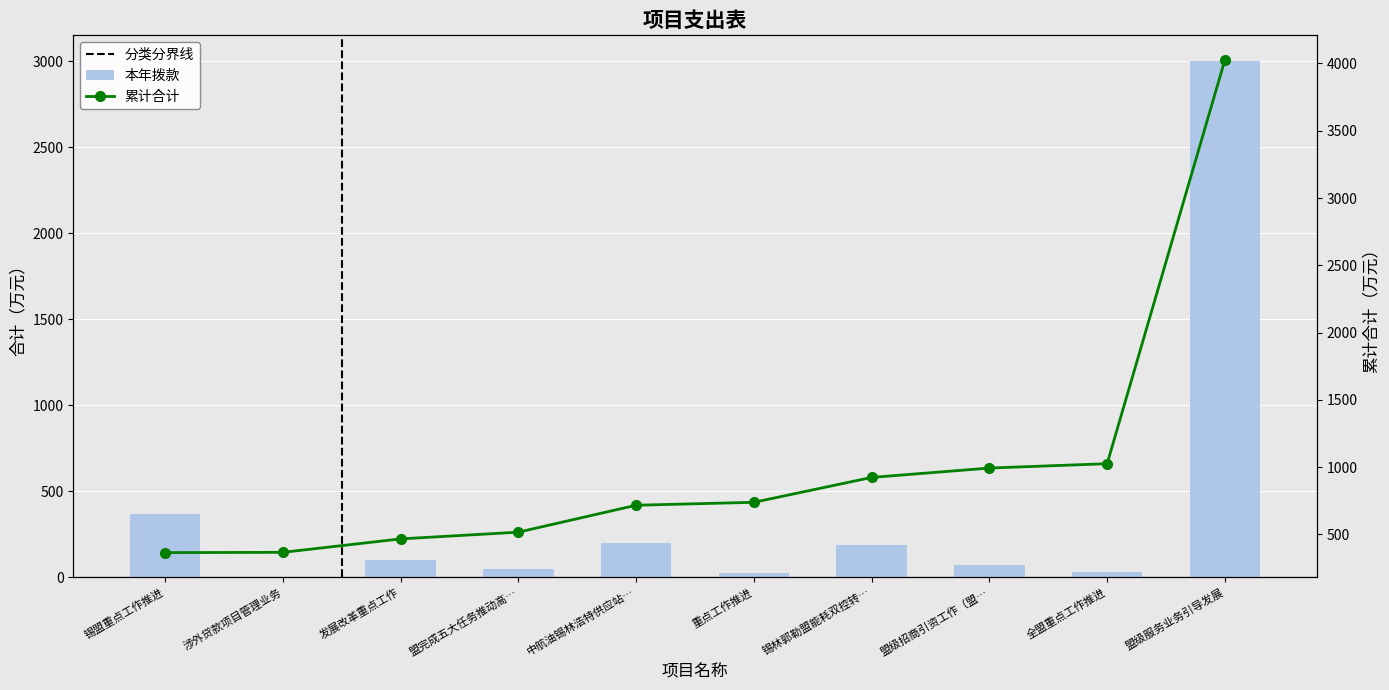

The 累计合计 series shows 312.6 at 发展改革重点工作. True or false?

False